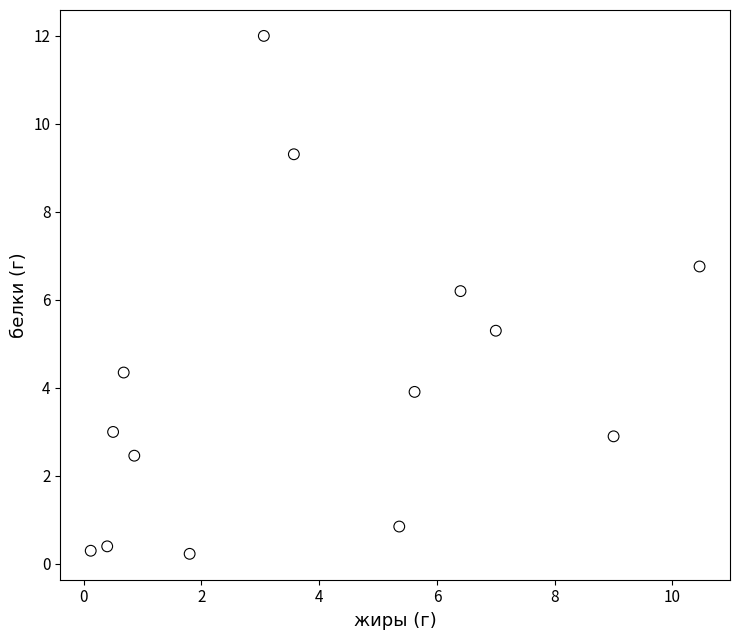

What is the range of X values (max minus min)?

10.3